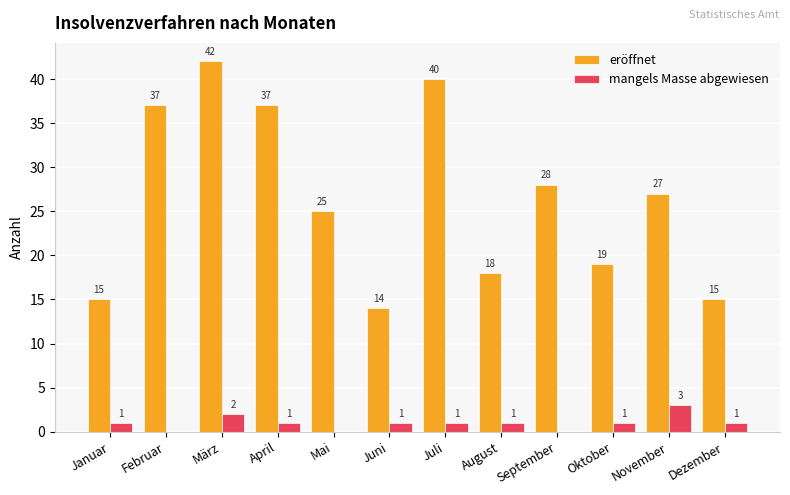

How many distinct data groups are displayed?

2